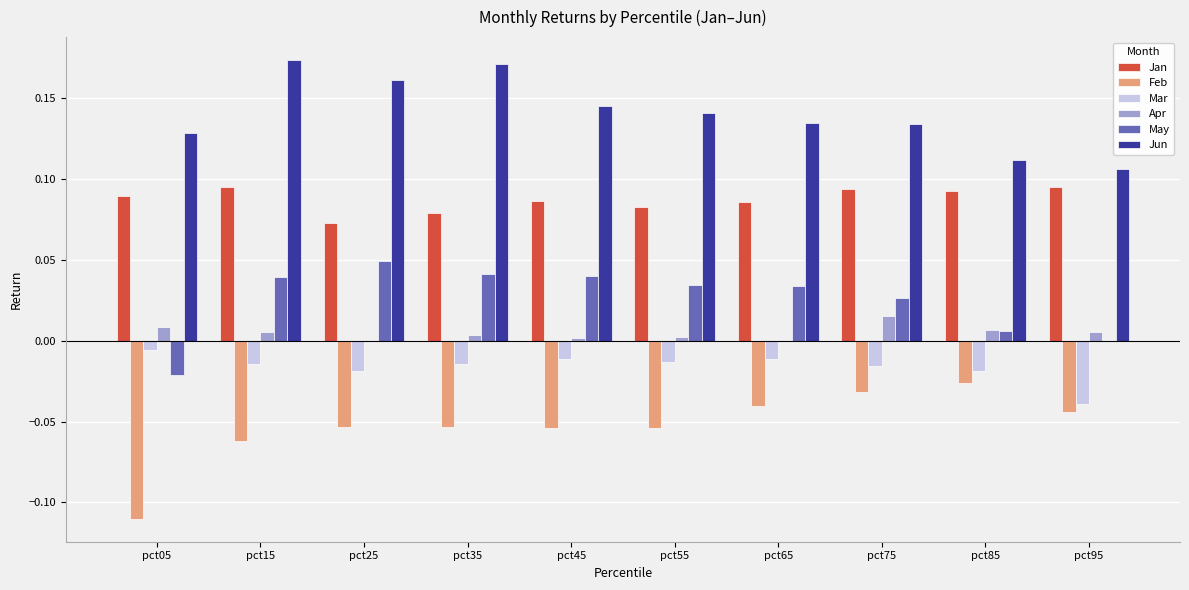

The May series shows 0.0 at pct15. True or false?

True